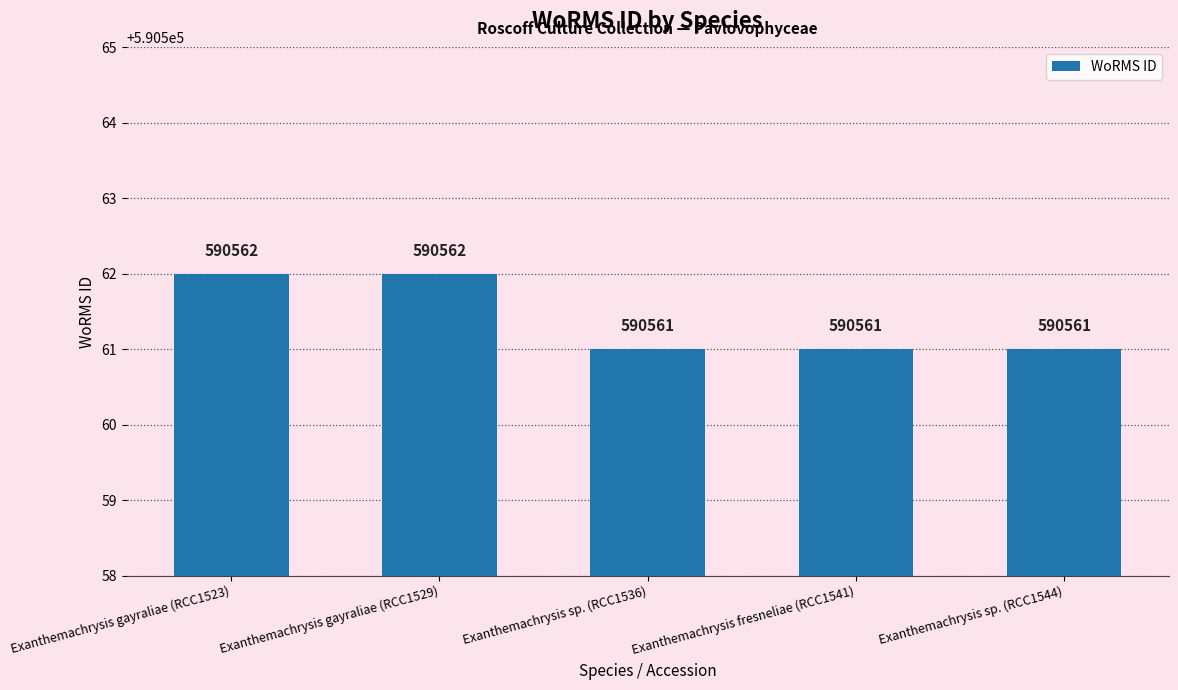

Reading left to right, transcribe all the data shown in this chart.

590562	590562	590561	590561	590561